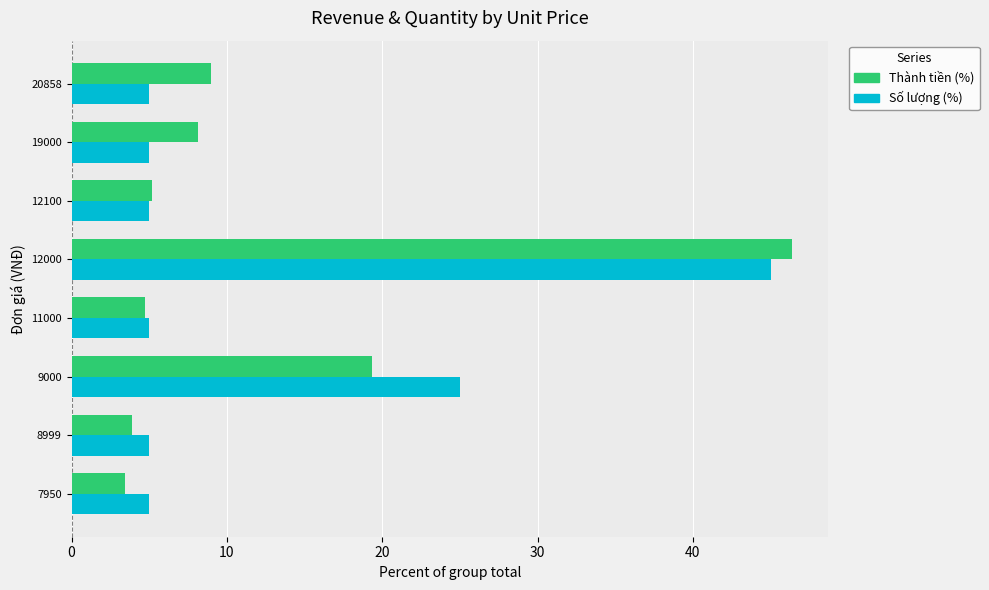

What is the average value of the Thành tiền (%) series?

12.5